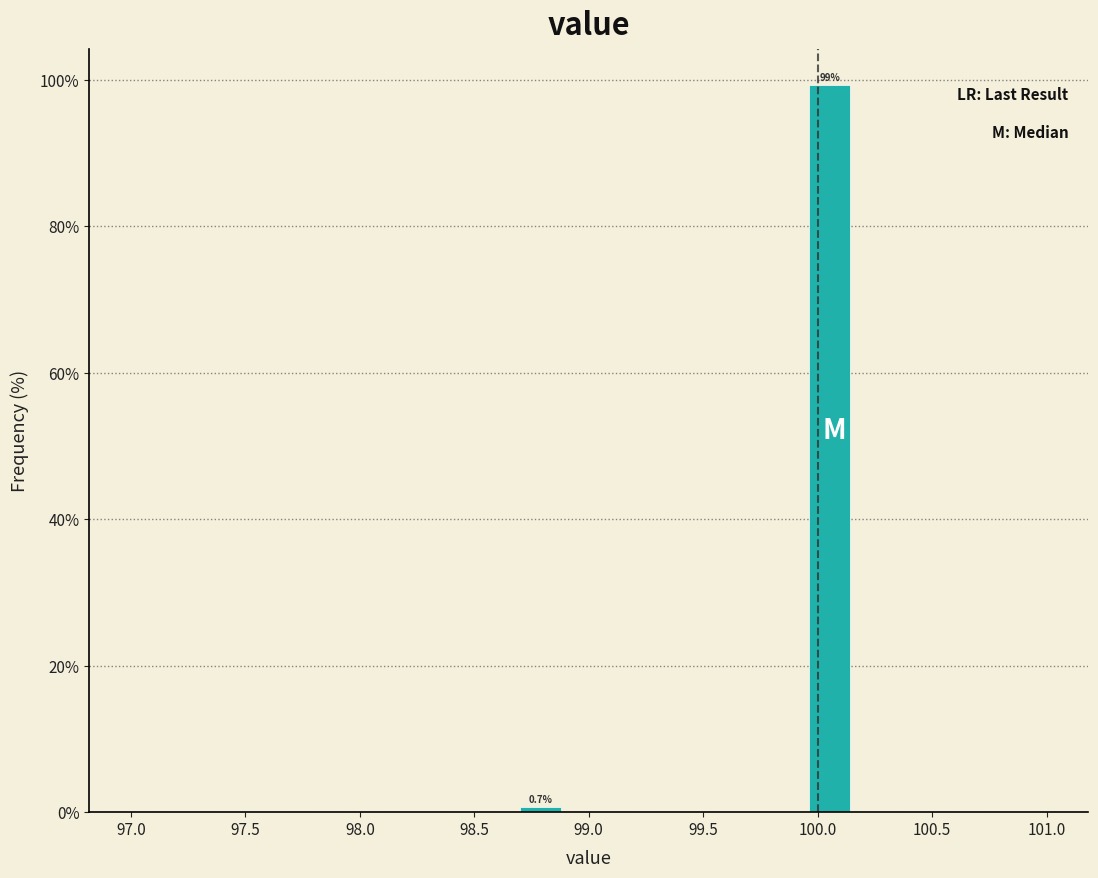

Which range on the x-axis has the tallest bar?

99.95 to 100.15